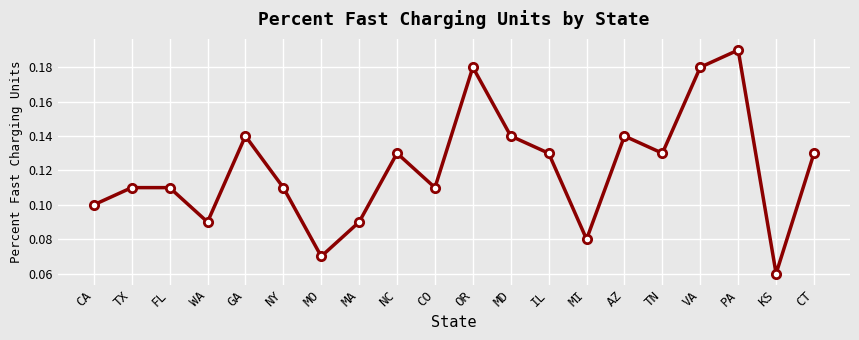

What position from the left is CO?

10